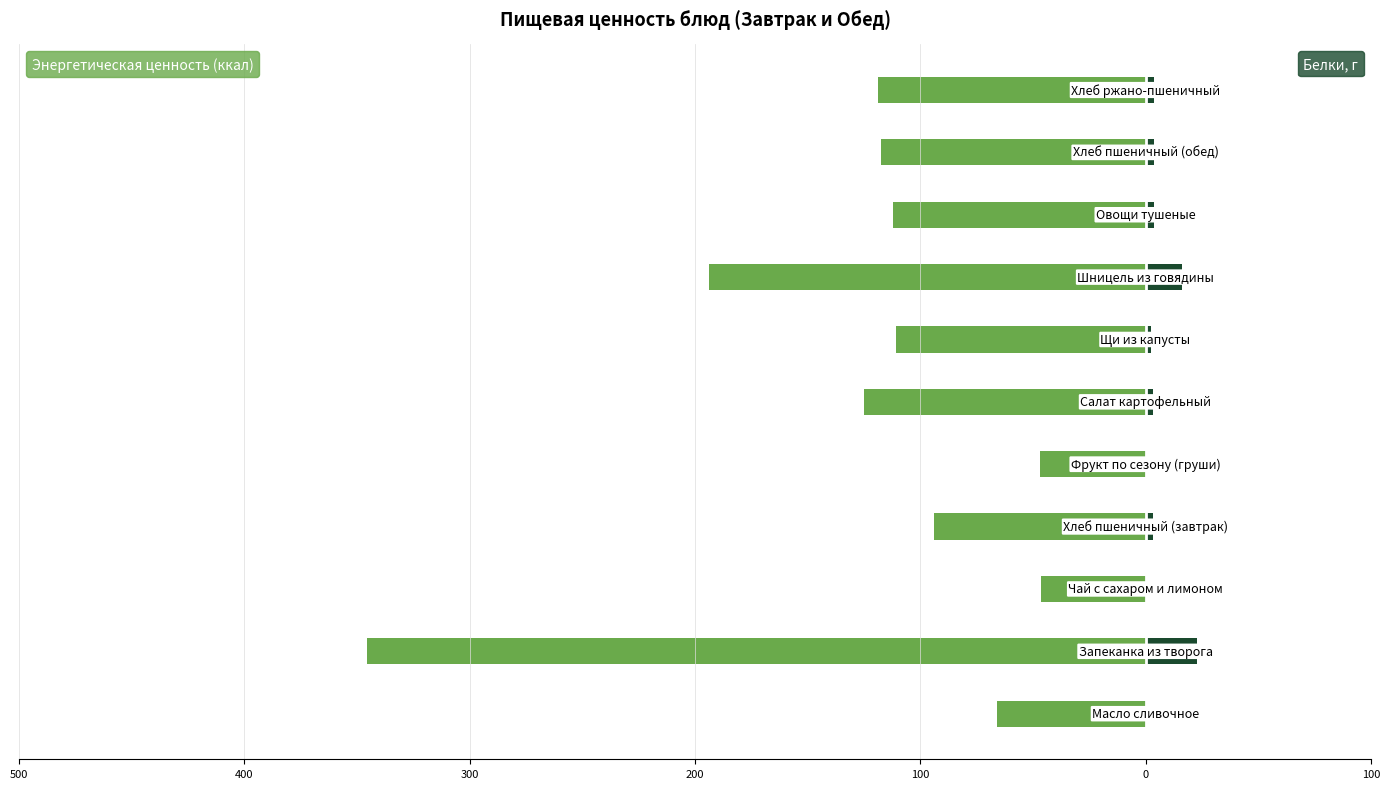

What is the average value of the Белки, г series?

5.5